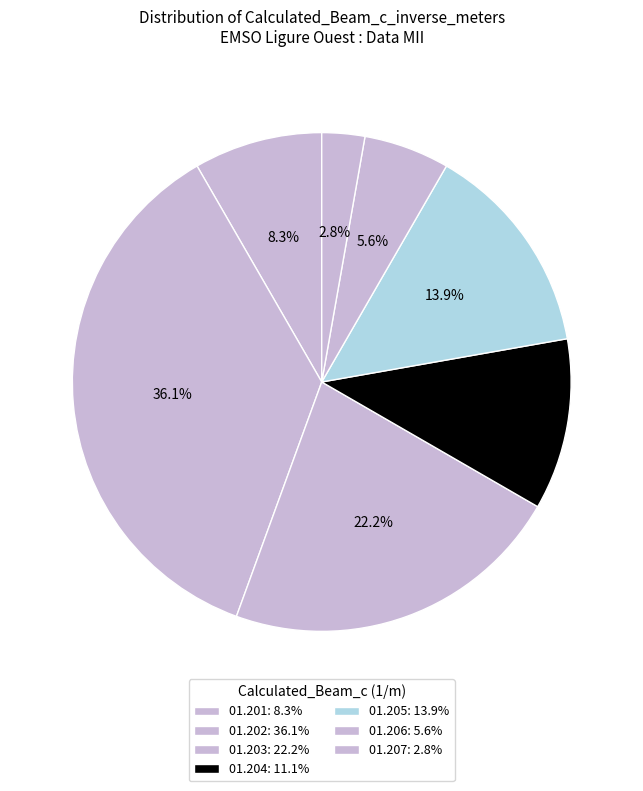

How many segments does this pie chart have?

7